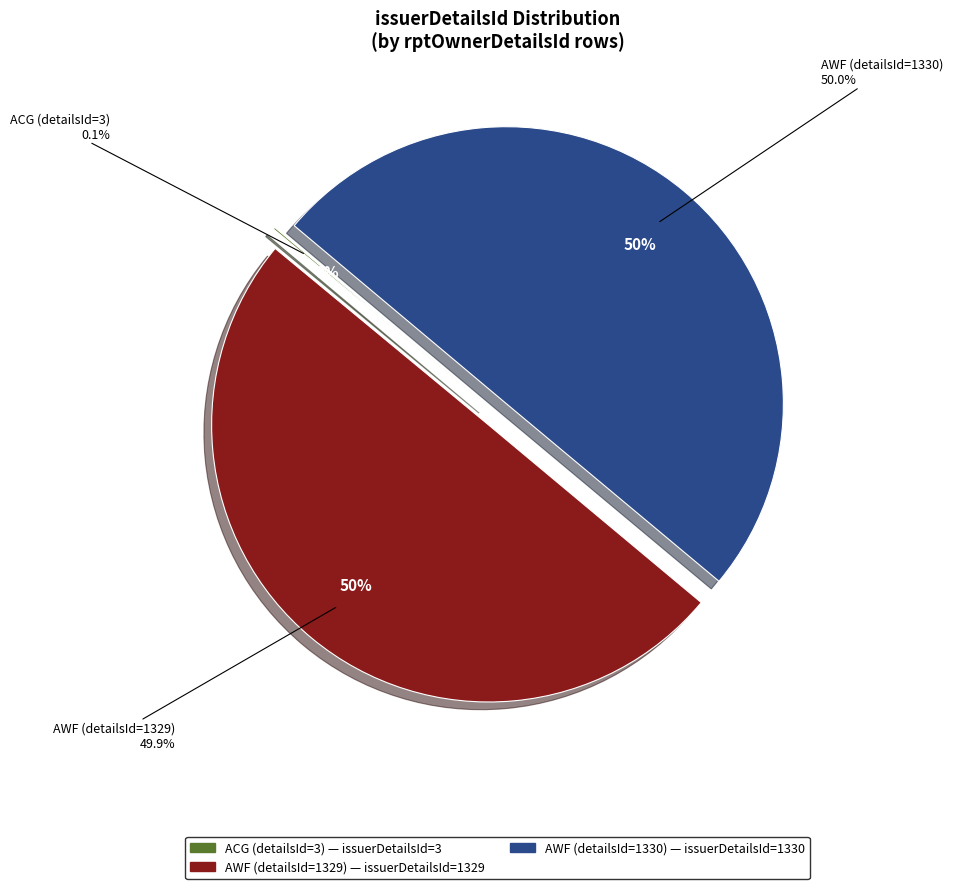

To the nearest percent, what is the average slice percentage?

33%